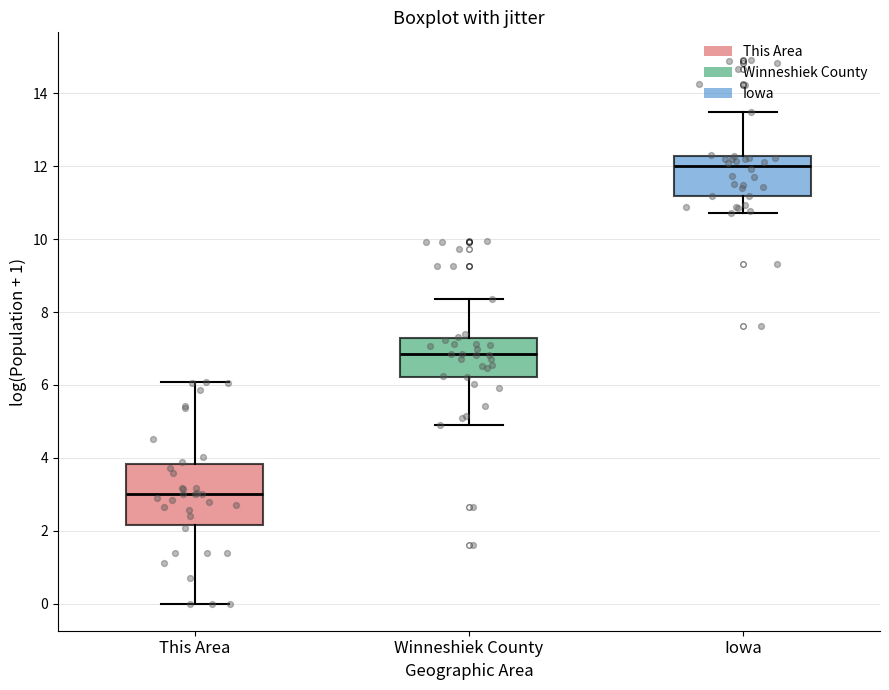

Which box's median line is the lowest?

This Area